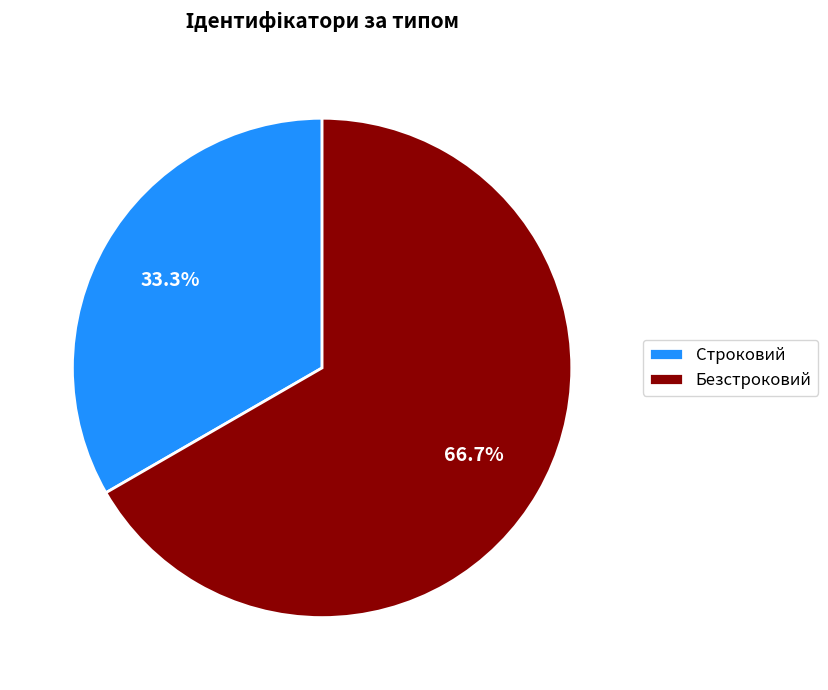

Is there any slice that represents more than half of the pie?

Yes